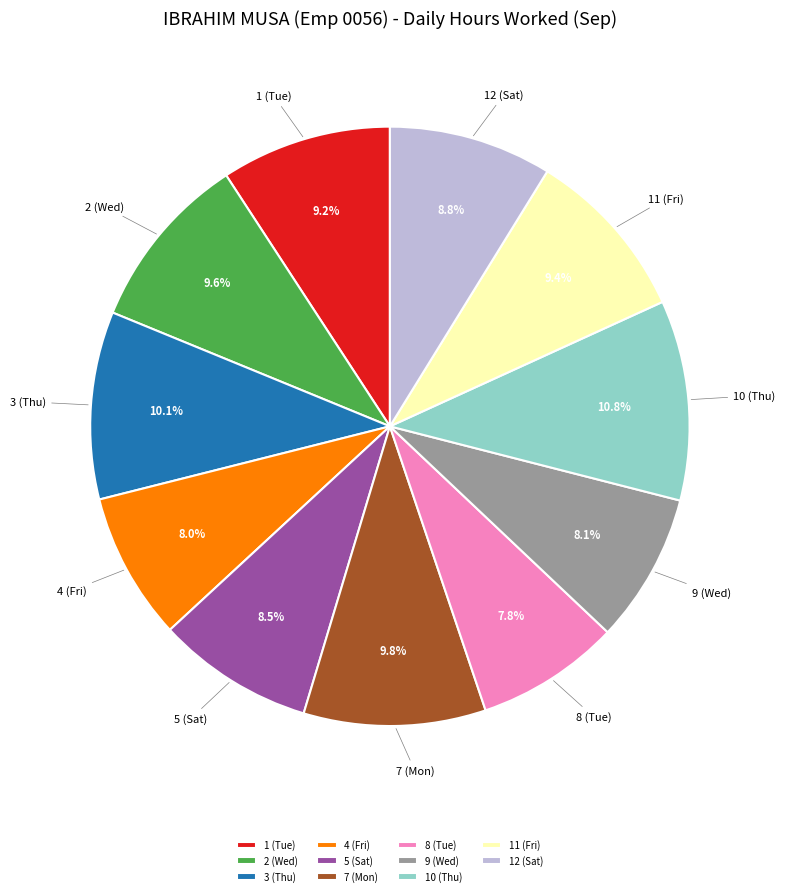

How much of the chart is everything except 9 (Wed)?

91.9%